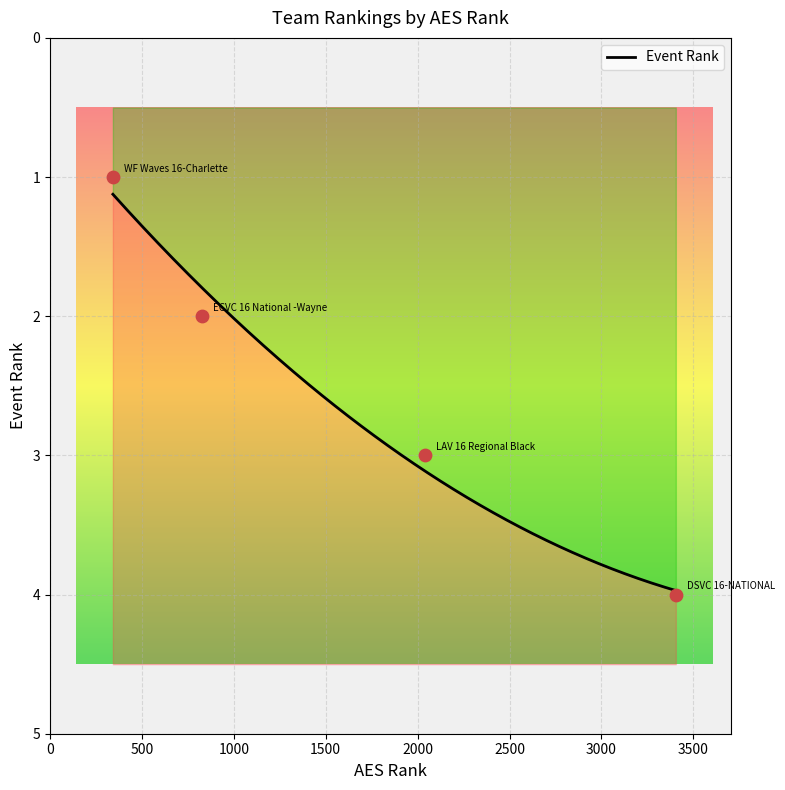

What is the change in value from WF Waves 16-Charlette to DSVC 16-NATIONAL?

+3